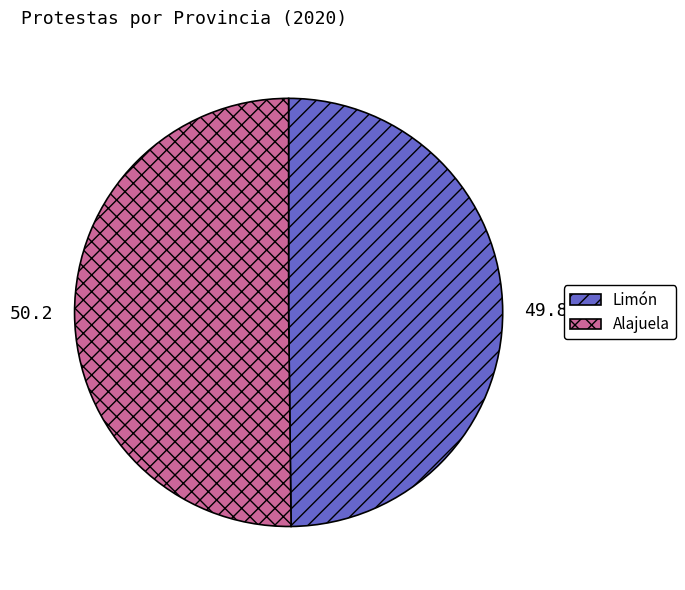

What is the ratio of the value at Limón to the value at Alajuela?

1.0